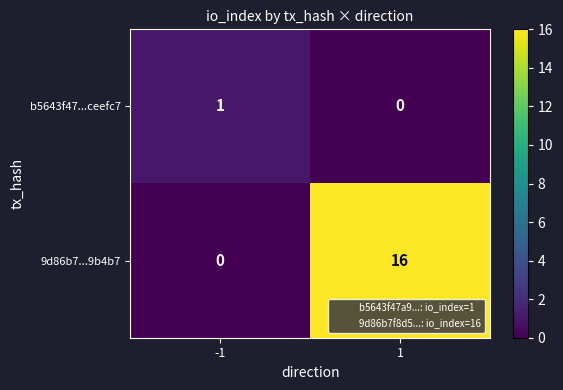

List the labels in order of b5643f47...ceefc7 value, smallest first.

1, -1